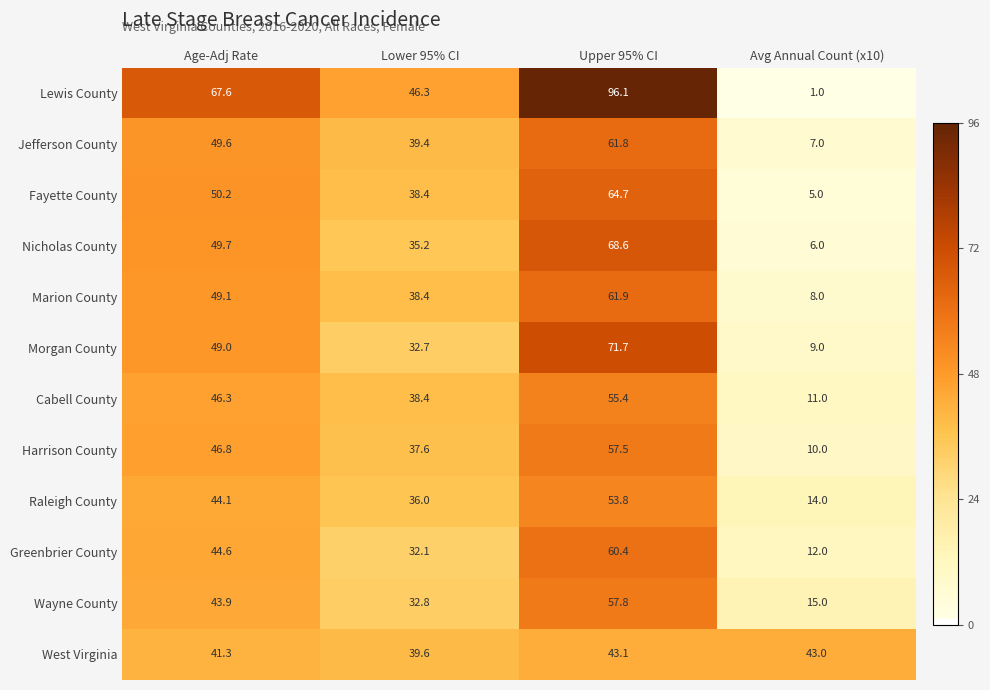

Where does the Cabell County series first go above 46?

Age-Adj Rate